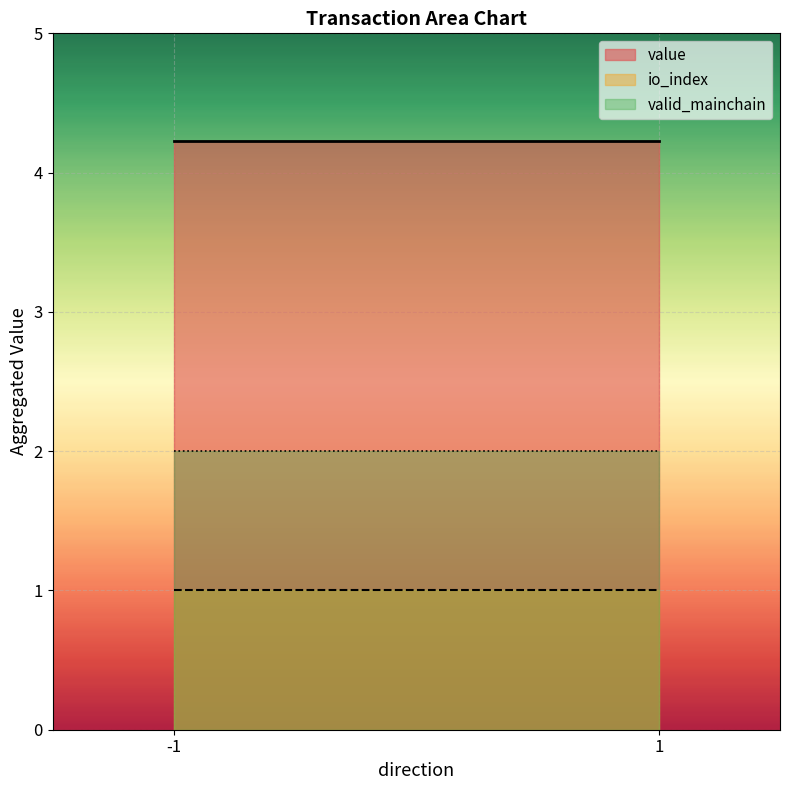

How many positive values does the io_index series have?

2